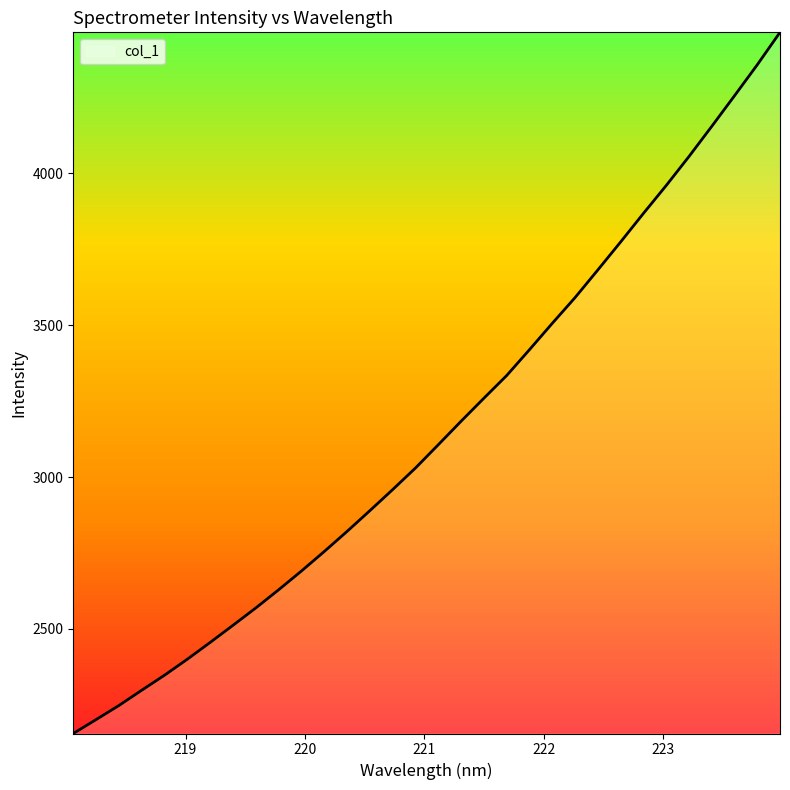

What is the minimum value shown in the chart?

2155.6